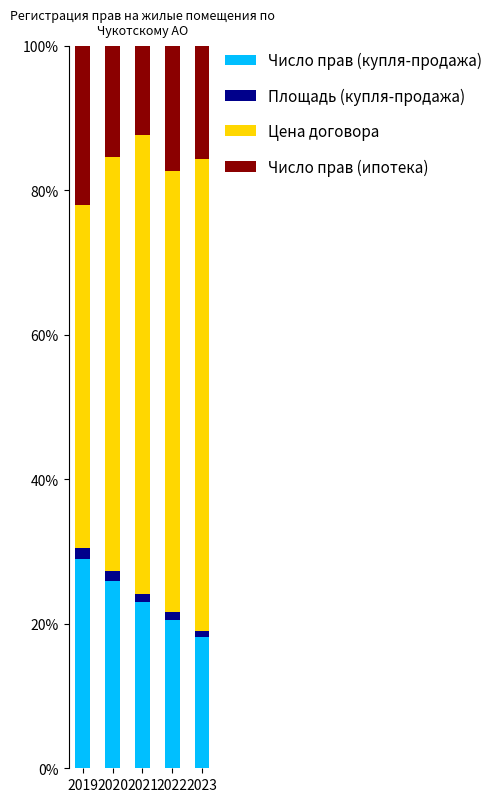

Which category has the lowest value in the Число прав (купля-продажа) series?

2023